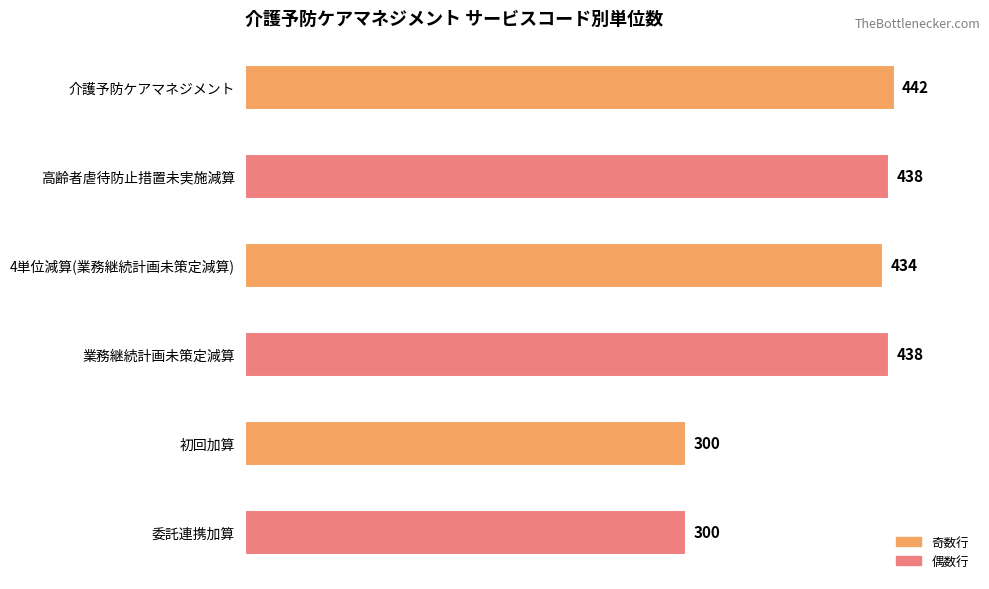

Is it true that the value at 業務継続計画未策定減算 is 733?

False